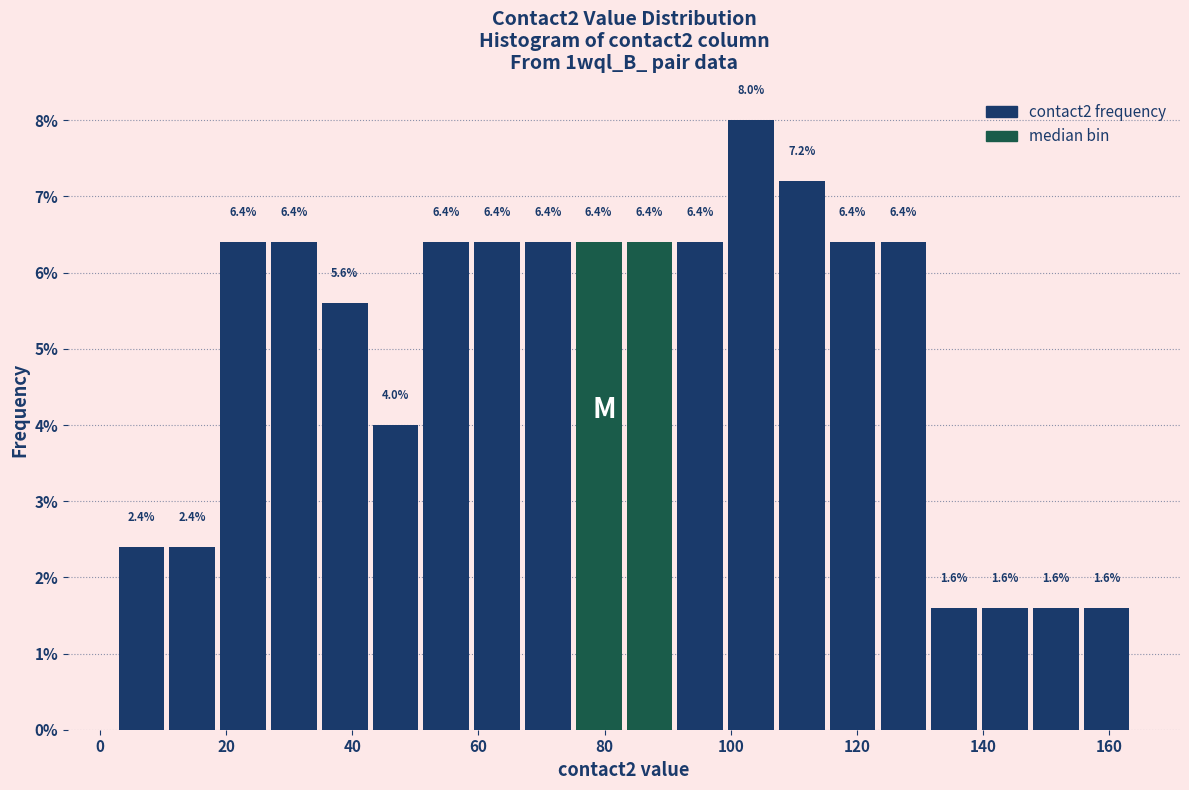

Reading left to right, list every bar in this chart as the range it spans on the x-axis followed by its height. The bar edges are not printed on the chart, so give them approximately, as read against the axis.

4 to 12: 2.4
12 to 20: 2.4
20 to 28: 6.4
28 to 36: 6.4
36 to 44: 5.6
44 to 52: 4.0
52 to 60: 6.4
60 to 68: 6.4
68 to 76: 6.4
76 to 84: 6.4
84 to 92: 6.4
92 to 100: 6.4
100 to 108: 8.0
108 to 116: 7.2
116 to 124: 6.4
124 to 132: 6.4
132 to 140: 1.6
140 to 148: 1.6
148 to 156: 1.6
156 to 164: 1.6